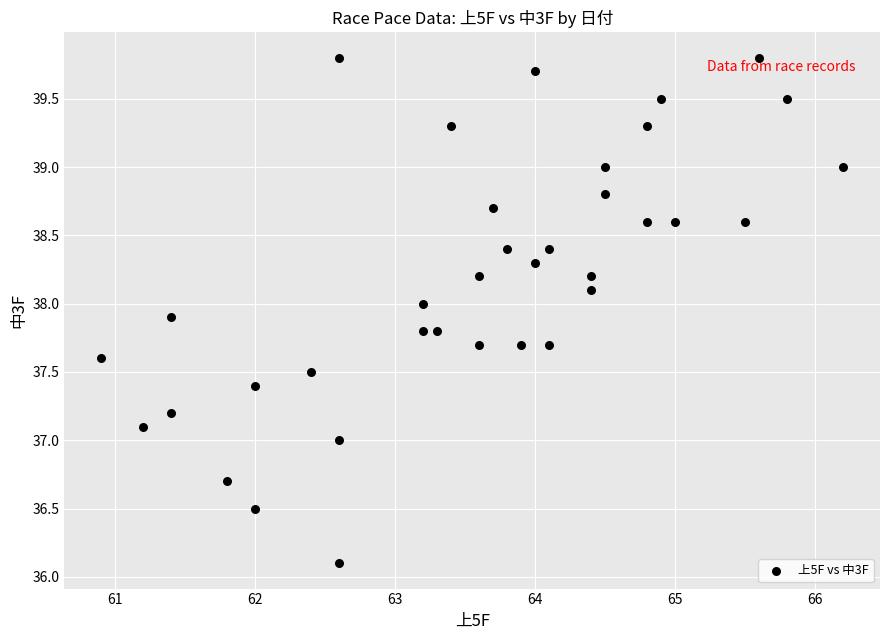

What is the range of X values (max minus min)?

5.3